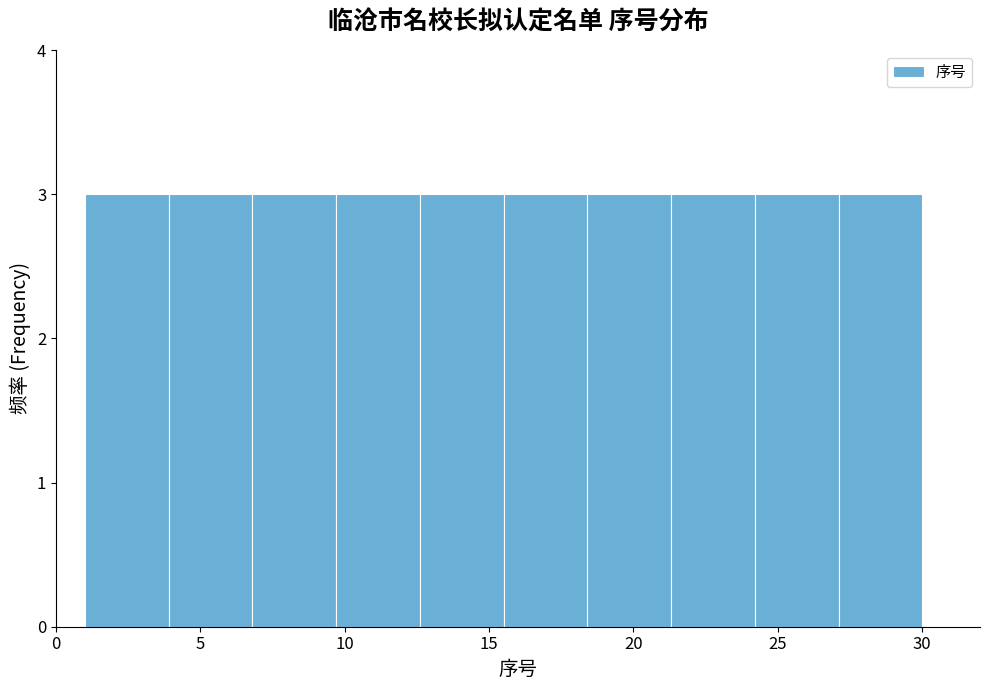

Reading left to right, list every bar in this chart as the range it spans on the x-axis followed by its height. Neither the bar edges nor the heights are printed on the chart, so give them approximately, as read against the axes.

1.0 to 3.9: 3
3.9 to 6.8: 3
6.8 to 9.7: 3
9.7 to 12.6: 3
12.6 to 15.5: 3
15.5 to 18.4: 3
18.4 to 21.3: 3
21.3 to 24.2: 3
24.2 to 27.1: 3
27.1 to 30.0: 3